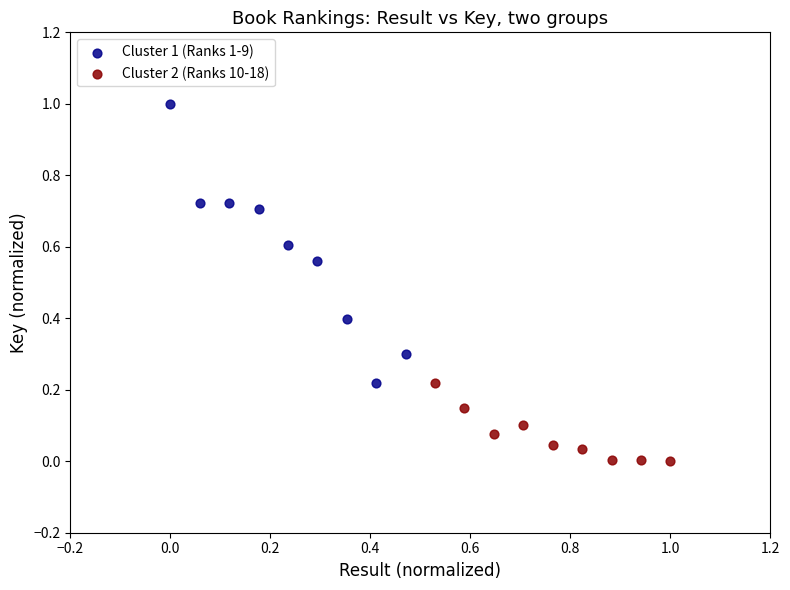

Which series has the largest Y range (max minus min)?

Cluster 1 (Ranks 1-9)